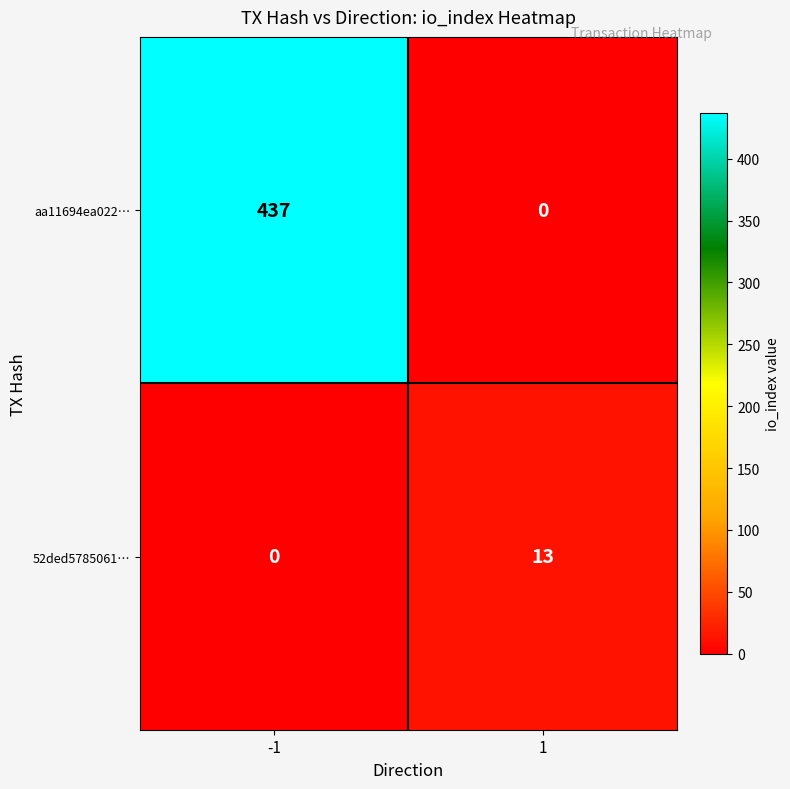

What is the difference between the 52ded5785061… values at 1 and -1?

13